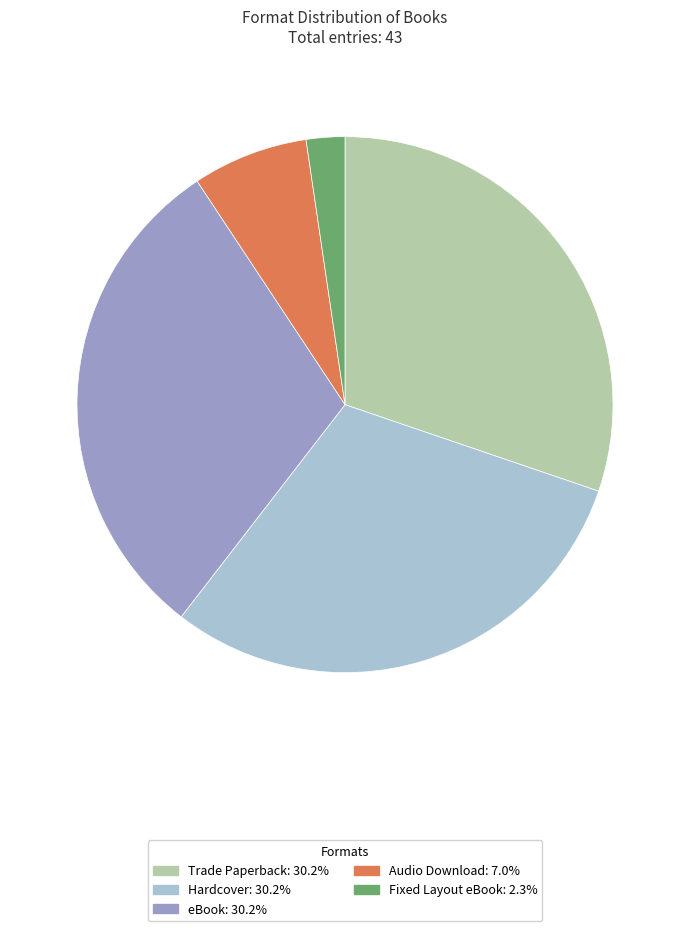

Do eBook and Trade Paperback together represent more than half of the pie?

Yes